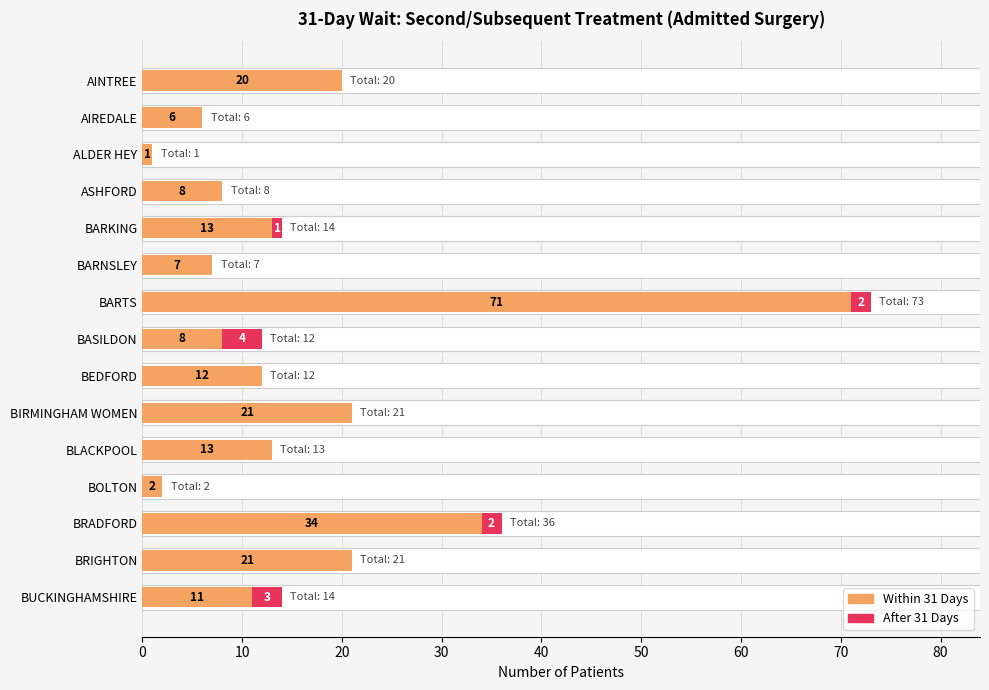

Reading left to right, what are all the values shown in this chart?

Within 31 Days: 20	6	1	8	13	7	71	8	12	21	13	2	34	21	11
After 31 Days: 0	0	0	0	1	0	2	4	0	0	0	0	2	0	3